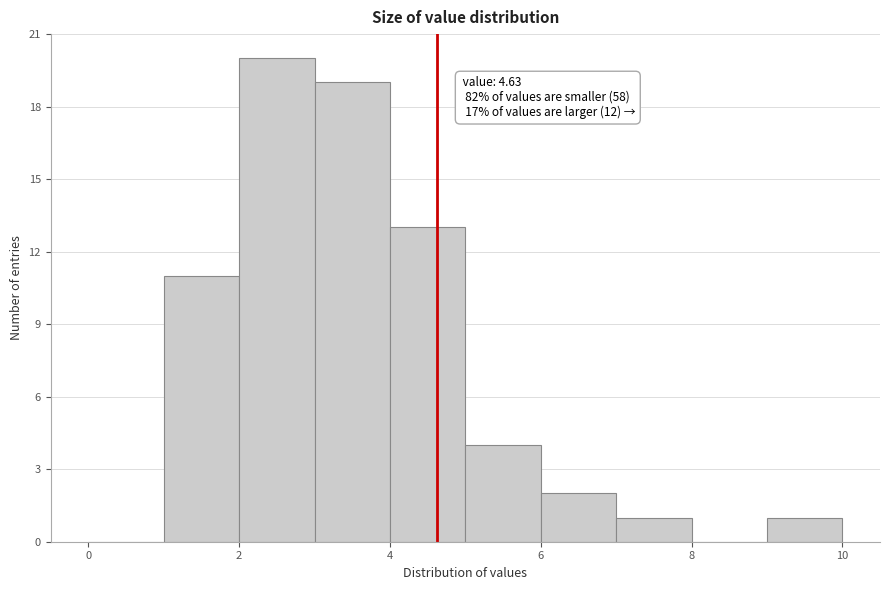

Which range on the x-axis has the tallest bar?

2 to 3